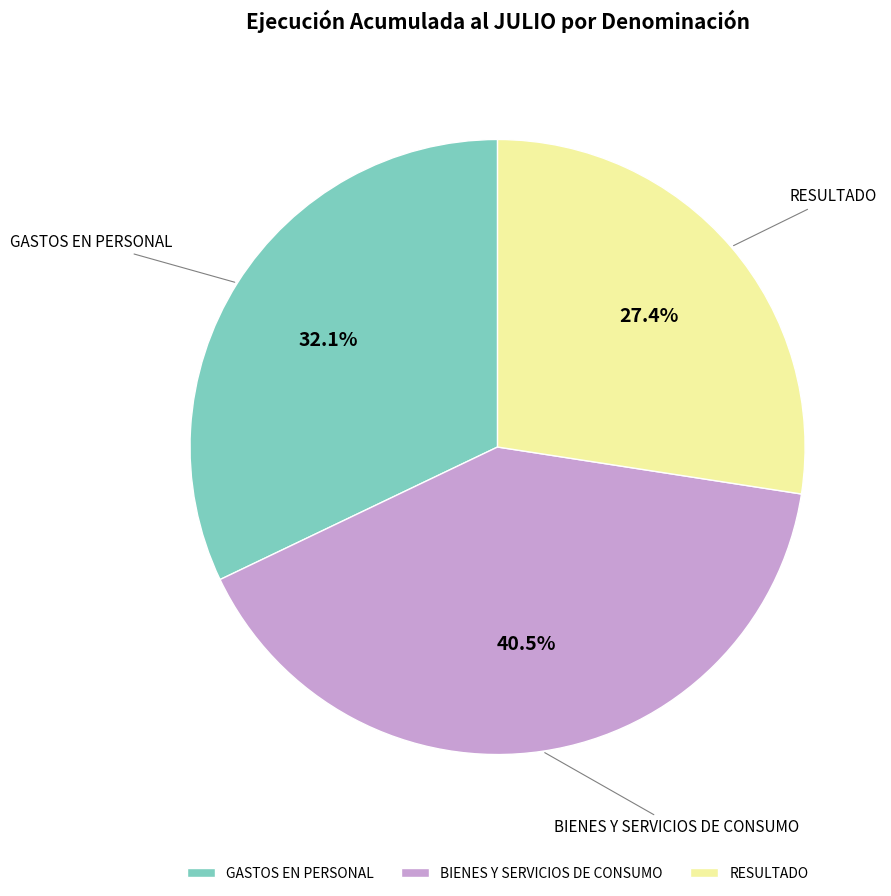

Is the sum of RESULTADO and GASTOS EN PERSONAL greater than half?

Yes